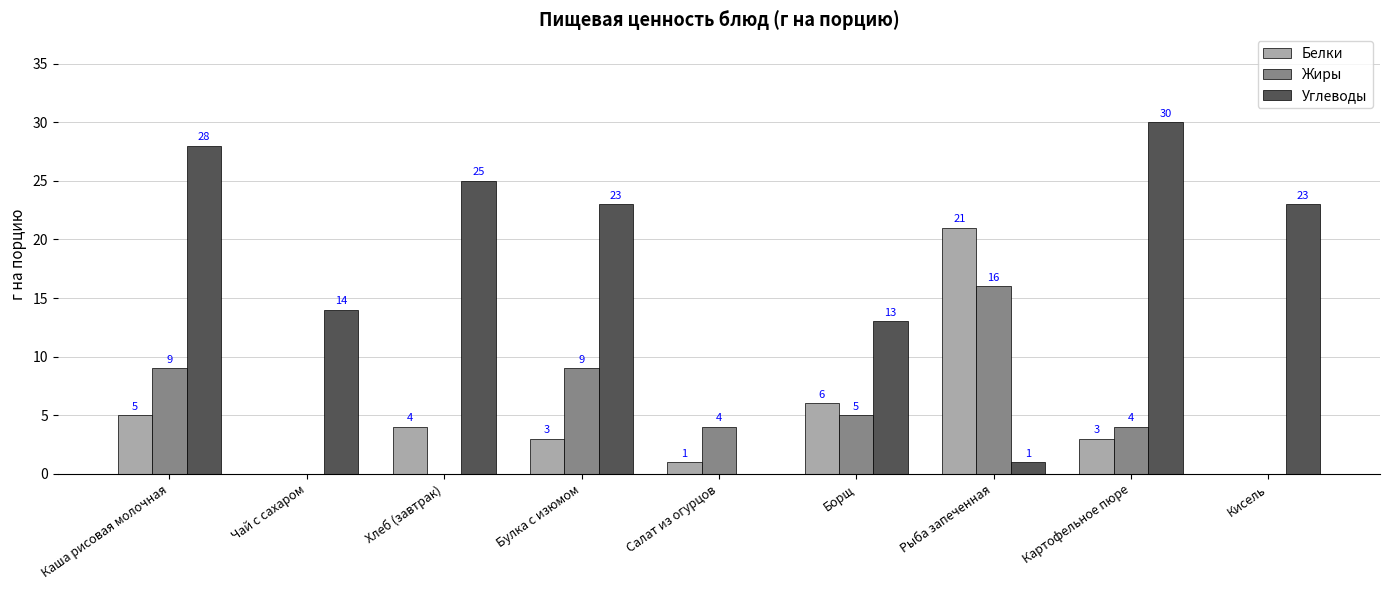

Is the value of Белки at Картофельное пюре greater than the value of Жиры at Хлеб (завтрак)?

Yes